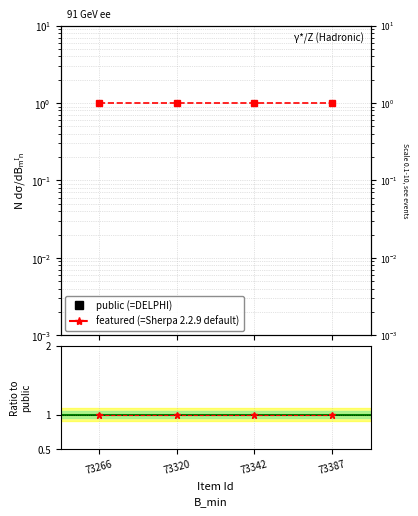

What is the value of the Ratio to public point at the 4th from the left?

1